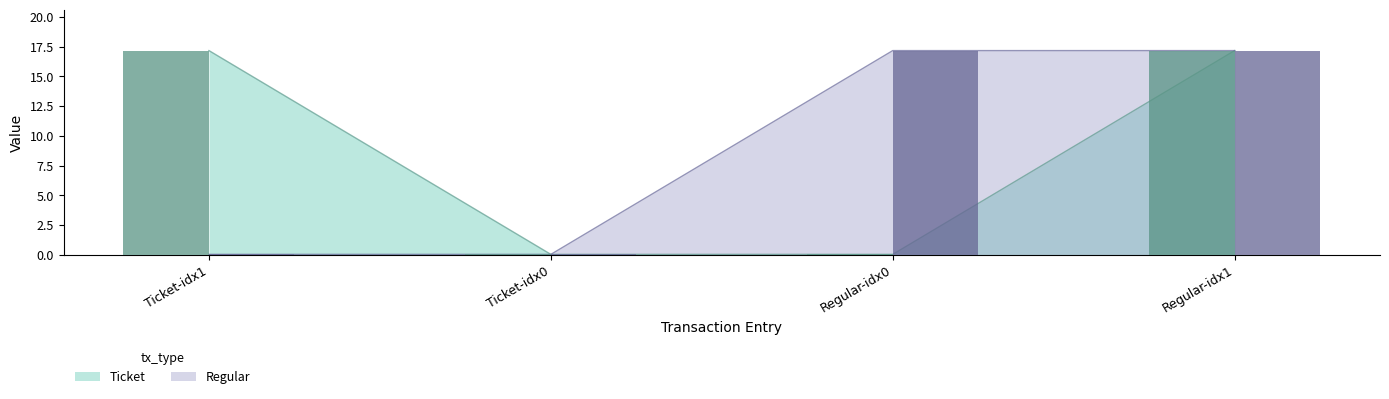

What is the greatest value displayed?

17.2